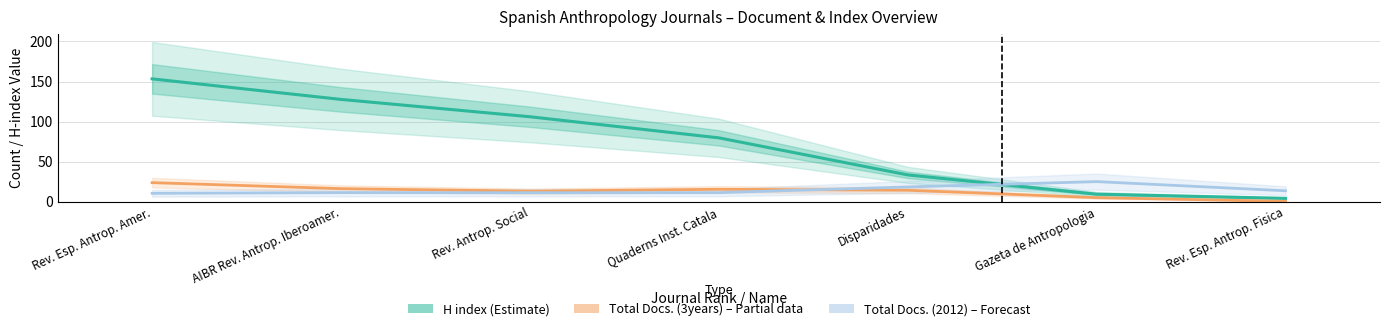

How many data points in H index (Estimate) are less than 79?

3